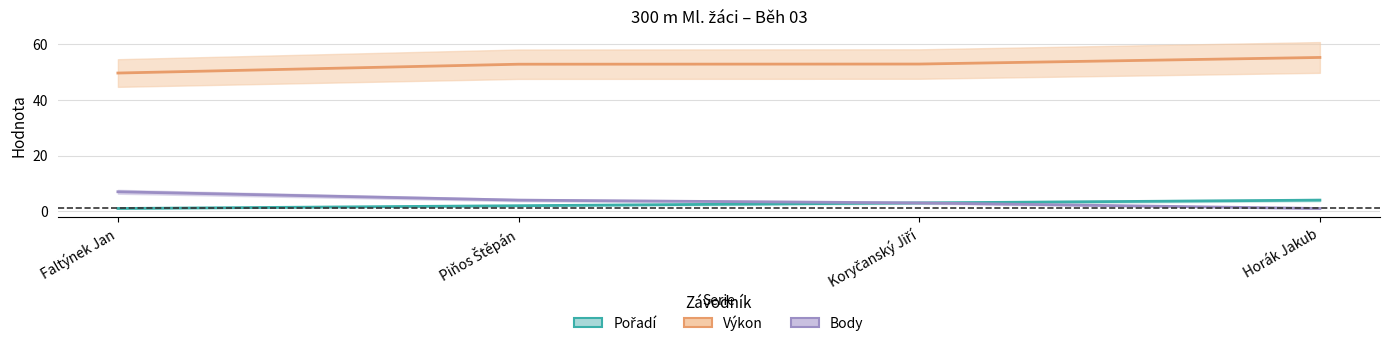

True or false: Pořadí and Výkon intersect in this chart.

False